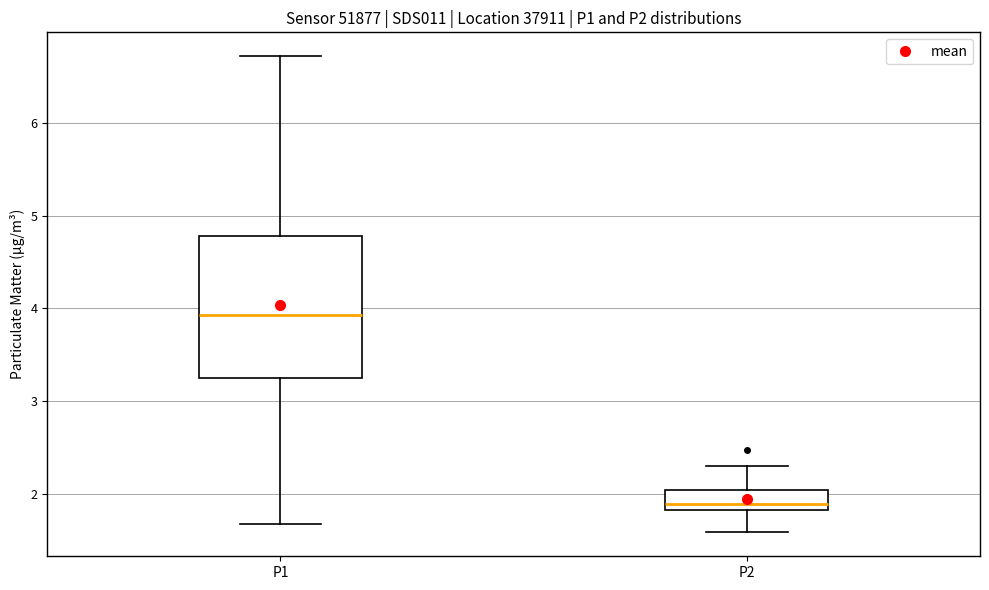

Reading left to right, read every box against the y-axis: the position of its median line, the range the box covers, and the ends of its whiskers. The values are not printed on the chart, so give them approximately, as read against the axis.

P1: median 3.9, box 3.3 to 4.8, whiskers 1.7 to 6.7
P2: median 1.9, box 1.8 to 2.0, whiskers 1.6 to 2.3